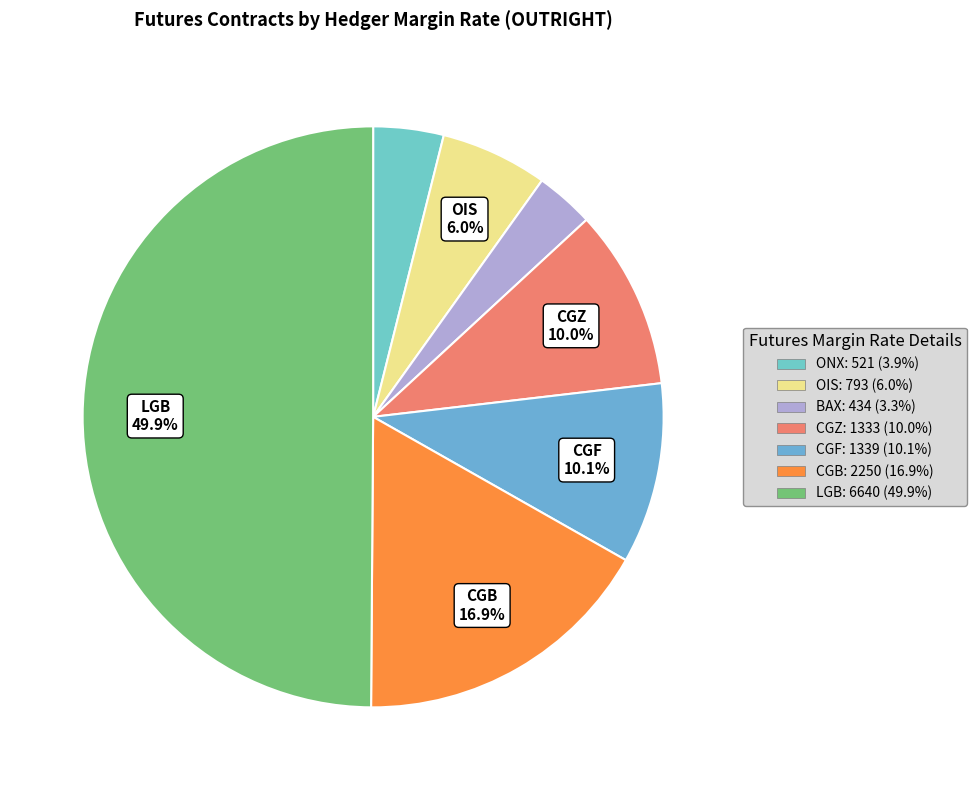

Combined, what portion of the pie is ONX and CGB?

20.8%